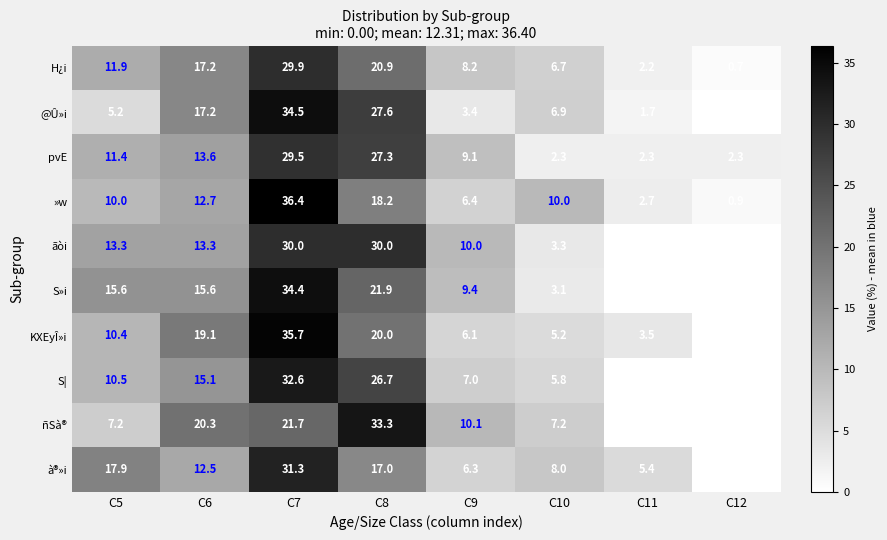

At C8, list the series in order from smallest to largest.

à®»i, »w, KXEyÎ»i, H¿i, S»i, S|, pvE, @Û»i, ãòi, ñSà®